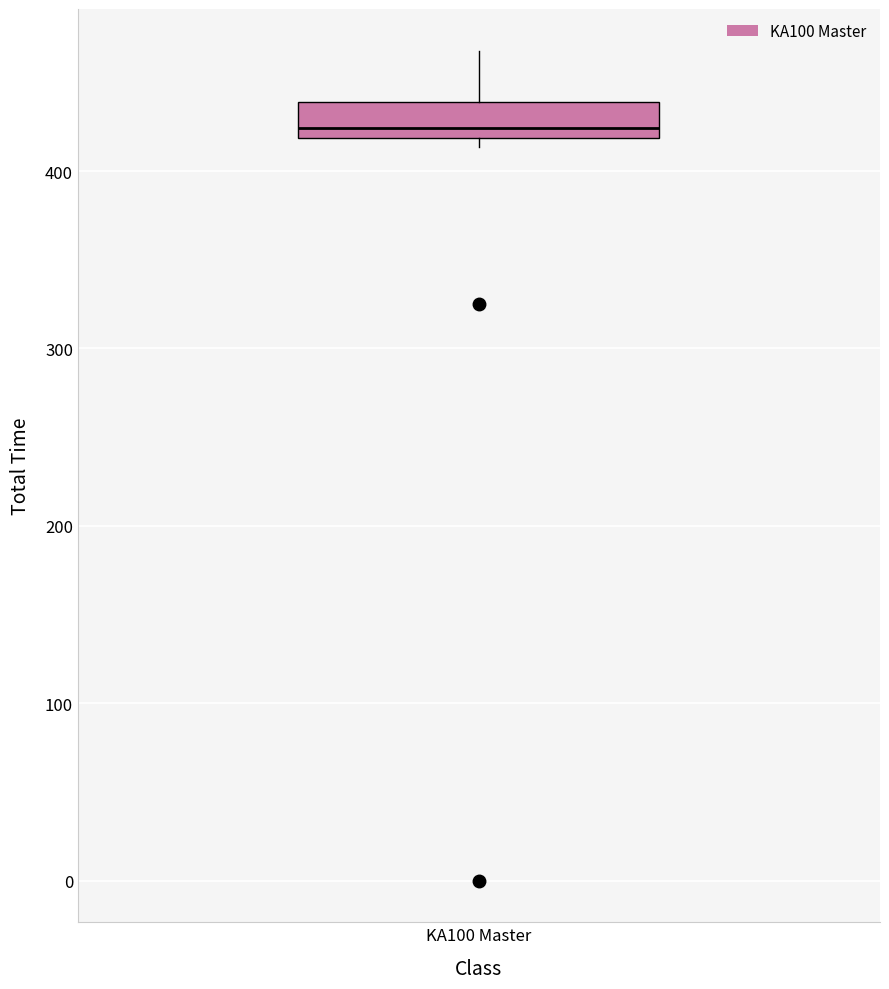

Where is the lower edge of the box for KA100 Master on the y-axis? The values are not printed on the chart, so give them approximately, as read against the axis.

420